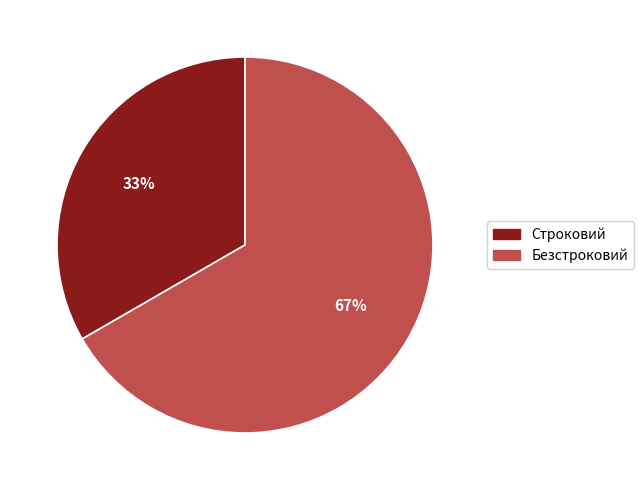

Which slice is the smallest?

Строковий